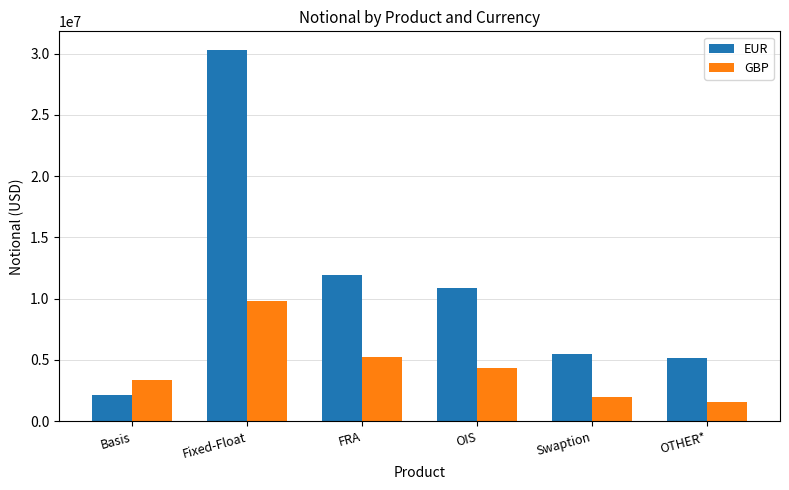

True or false: GBP has a value of 5770845 at OIS.

False